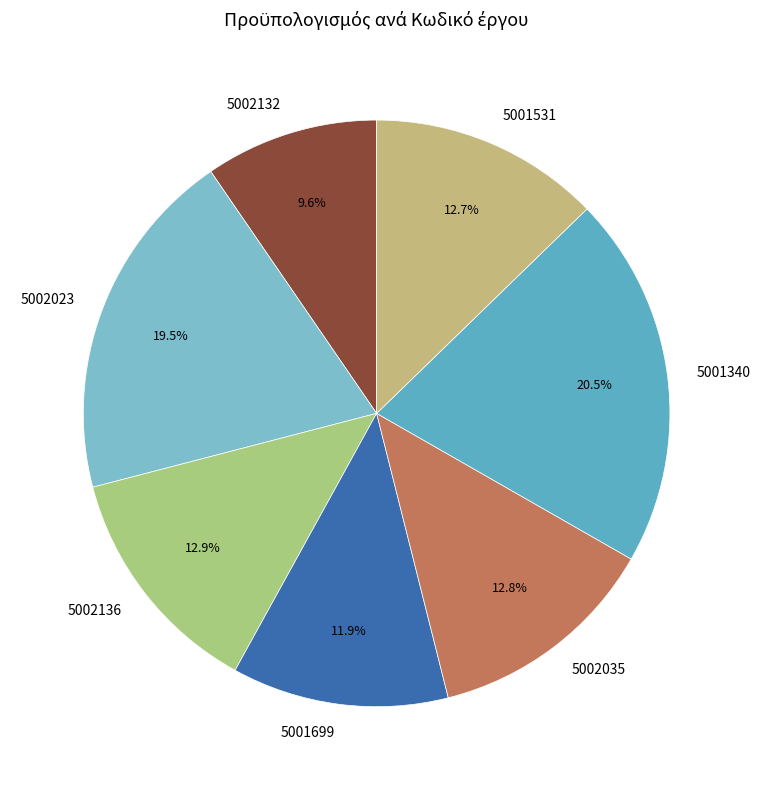

What percentage is NOT represented by 5001340?

79.5%